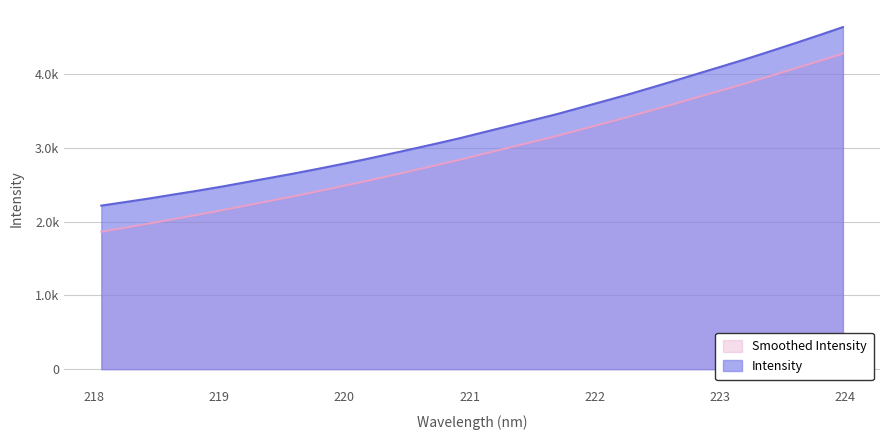

What is the ratio of the value at 219.3979 to the value at 222.0721?

0.7